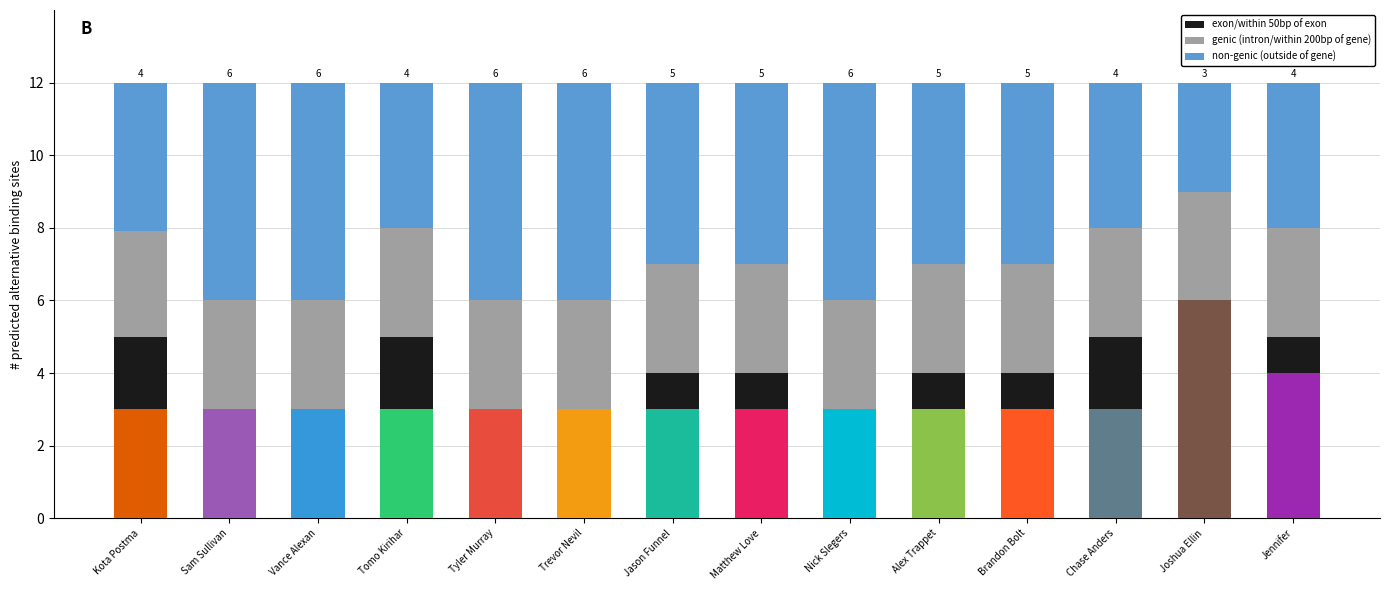

At how many categories does at least one series exceed 1?

14